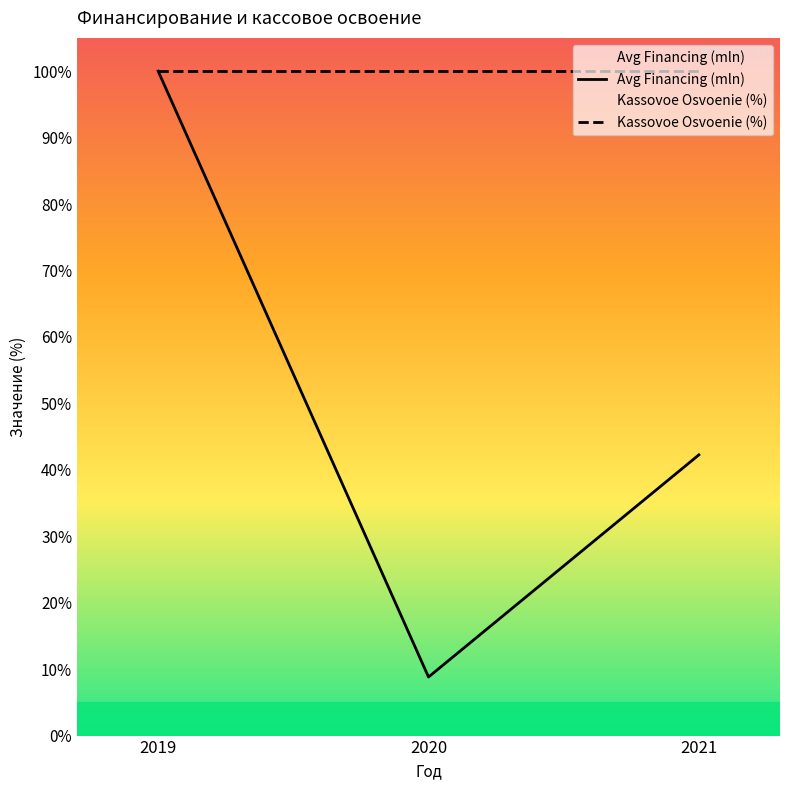

Rank the series at 2019 from lowest to highest value.

Avg Financing (mln), Kassovoe Osvoenie (%)